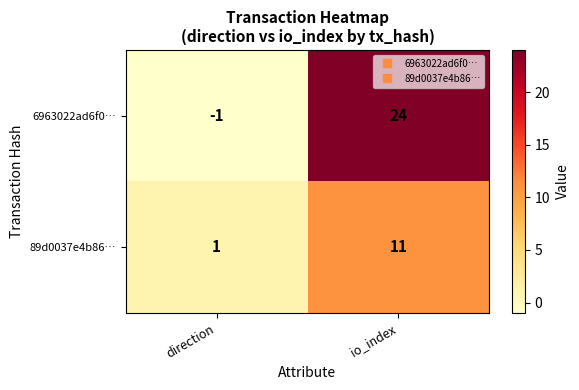

Reading left to right, extract all data points from this chart.

6963022ad6f0…: -1	24
89d0037e4b86…: 1	11